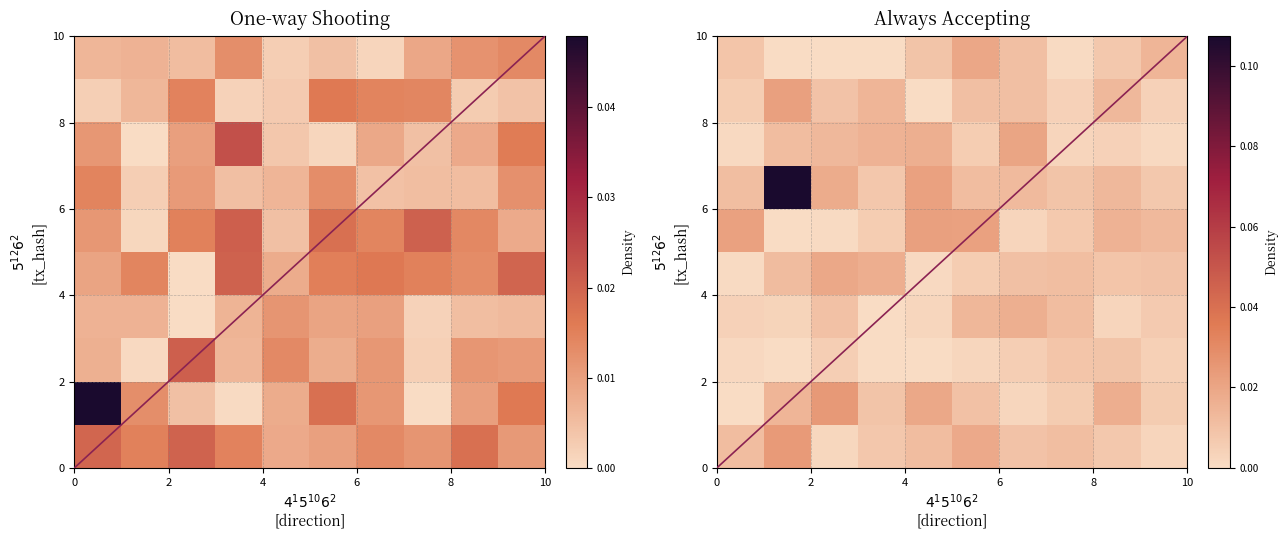

How many data points does each series have?

10